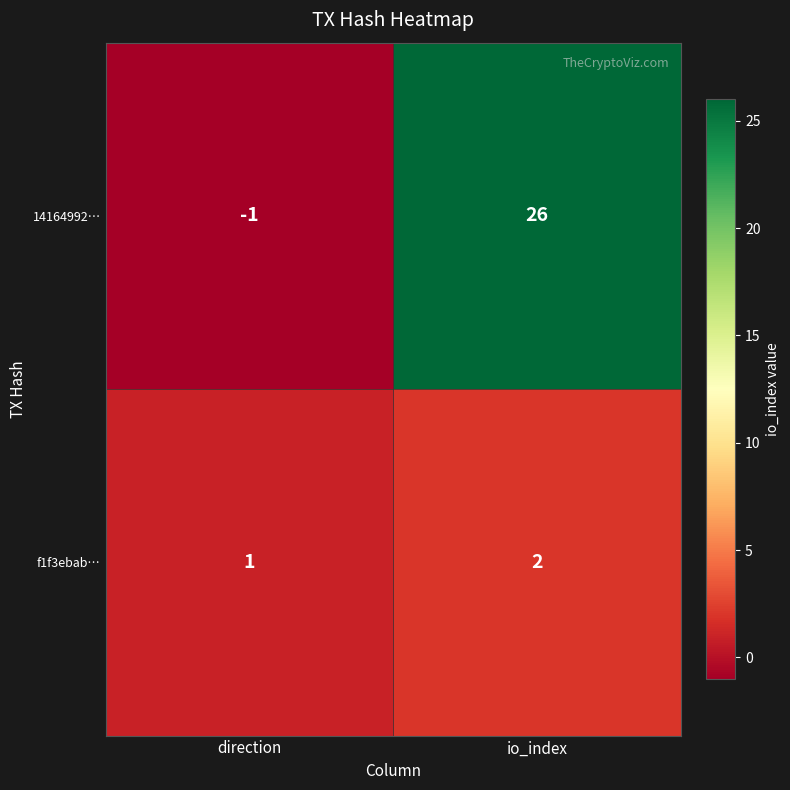

What is the maximum value for 14164992…?

26